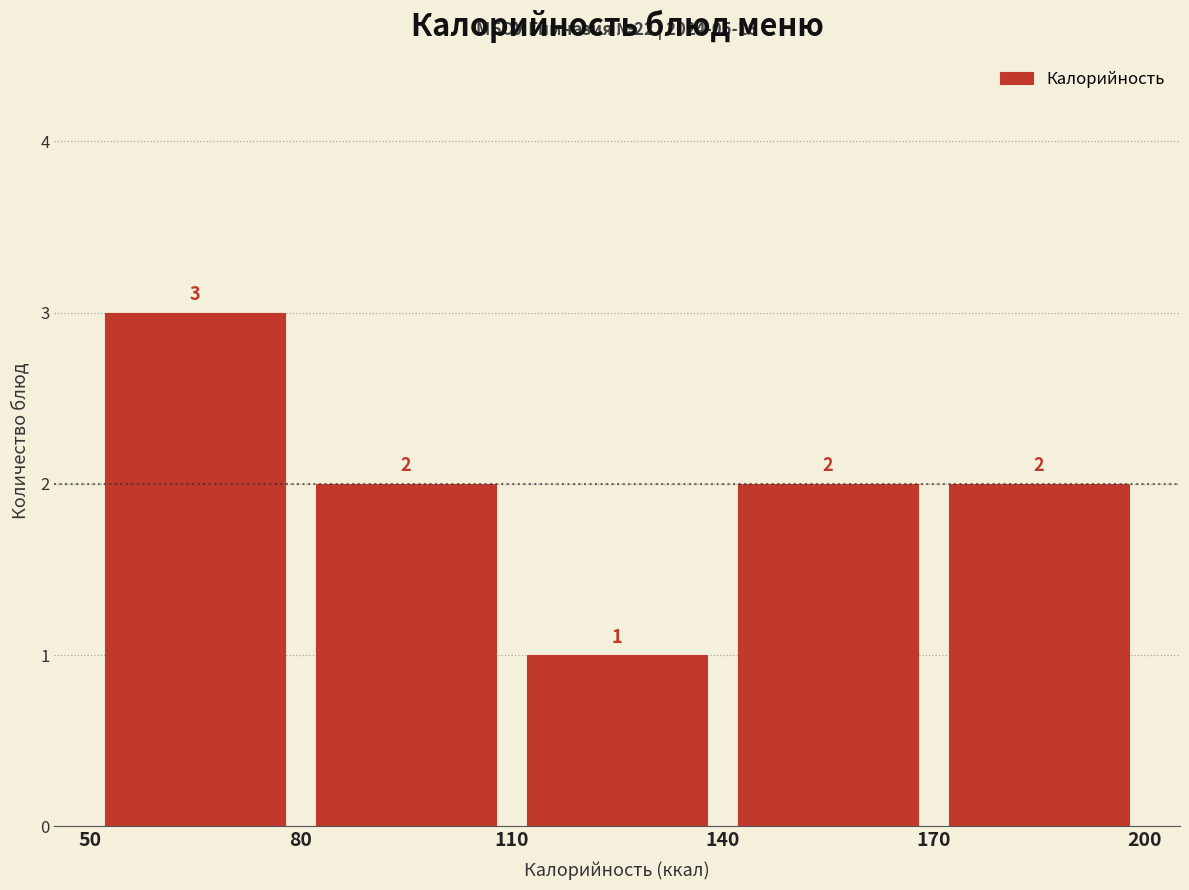

Over which range of the x-axis is the bar tallest?

50 to 80